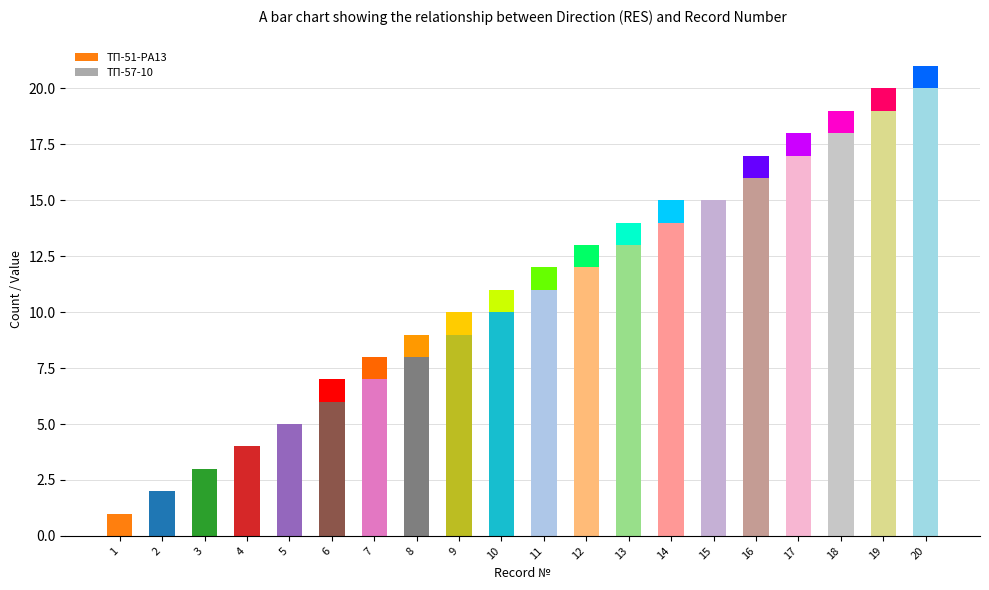

At which category is the sum across all series the highest?

20